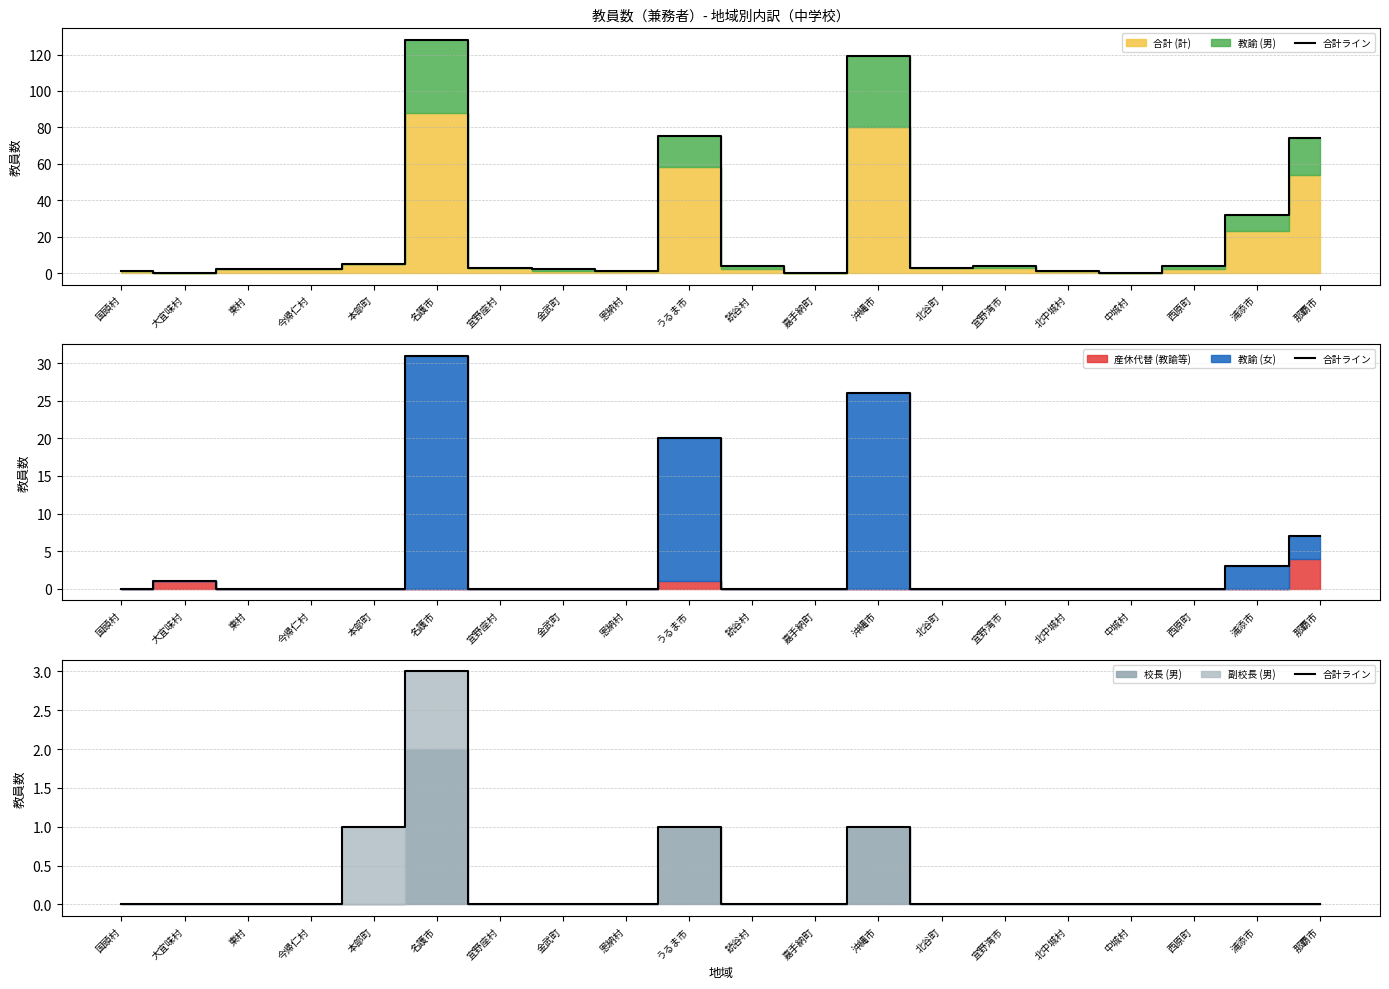

How many values exceed 0?

4